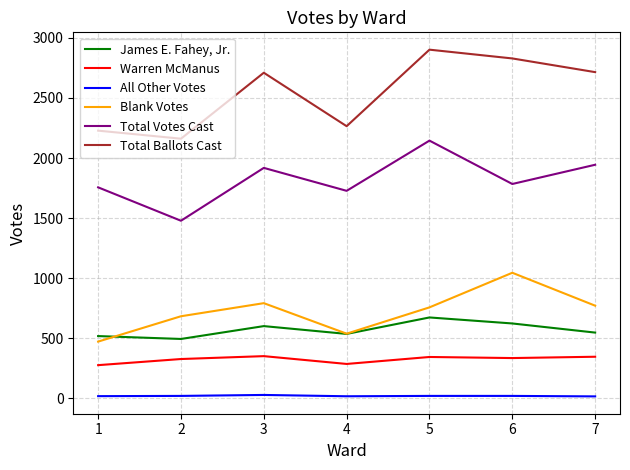

What is the difference between the maximum and minimum values in the All Other Votes series?

12